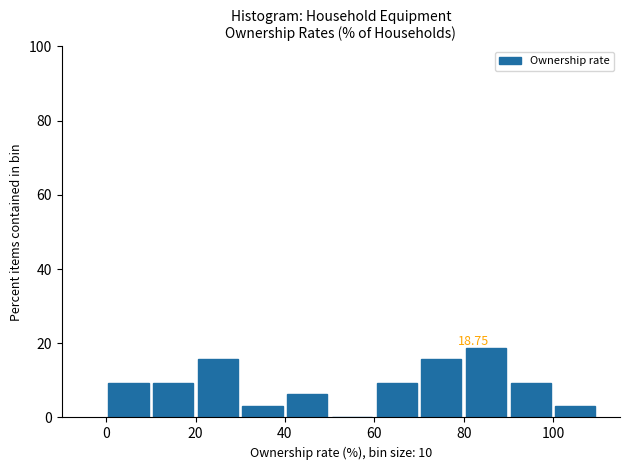

Which range on the x-axis has the tallest bar?

80 to 90